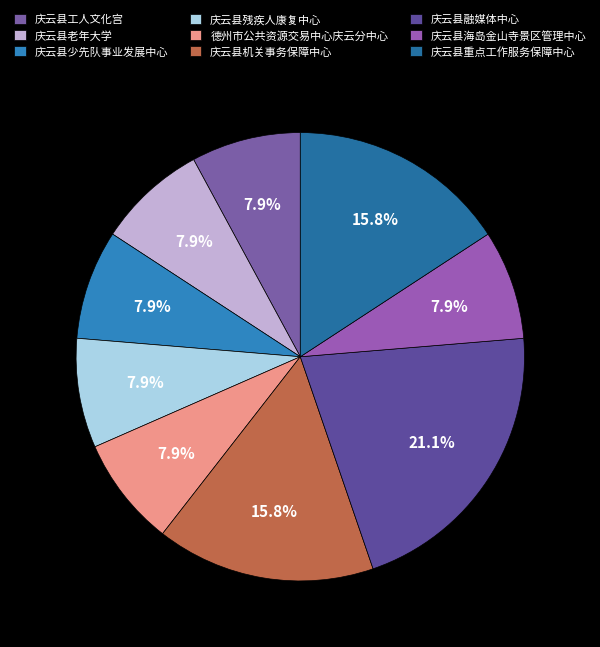

Do 庆云县少先队事业发展中心 and 庆云县残疾人康复中心 together represent more than half of the pie?

No